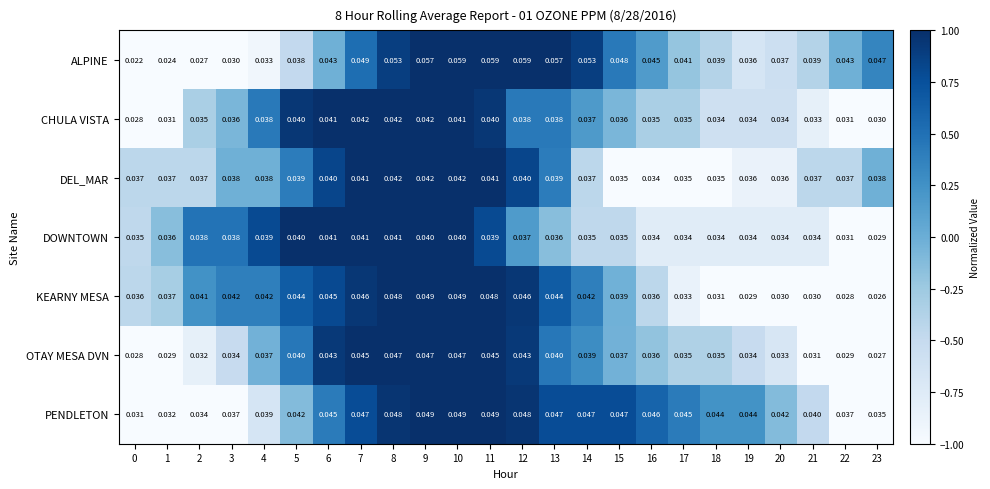

Which series has the largest total across all categories?

ALPINE